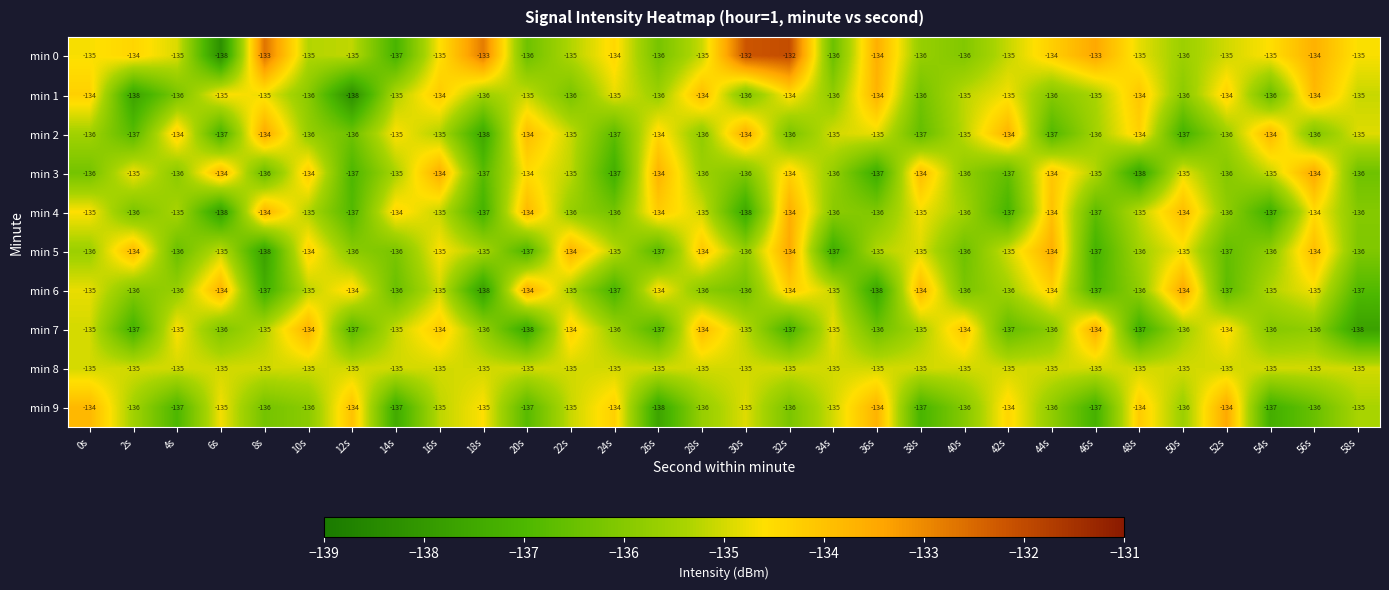

What is the difference between the maximum and minimum values in the min 6 series?

4